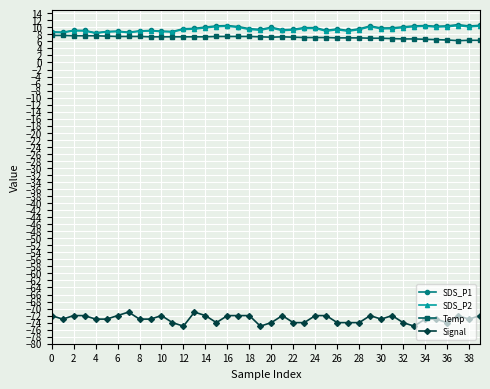

Which series has the largest range (max minus min)?

Signal